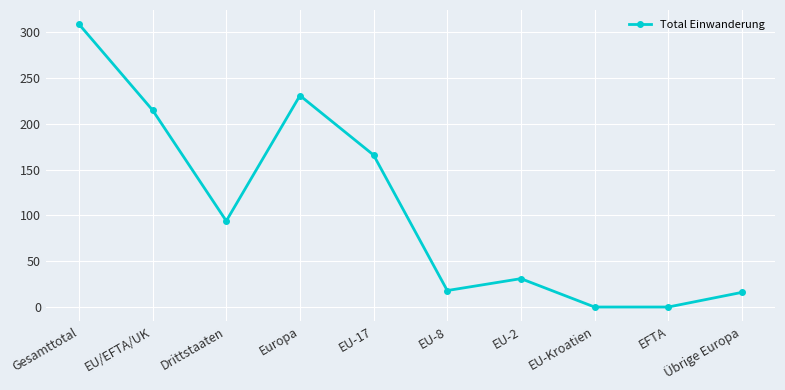

How many categories are shown in the chart?

10